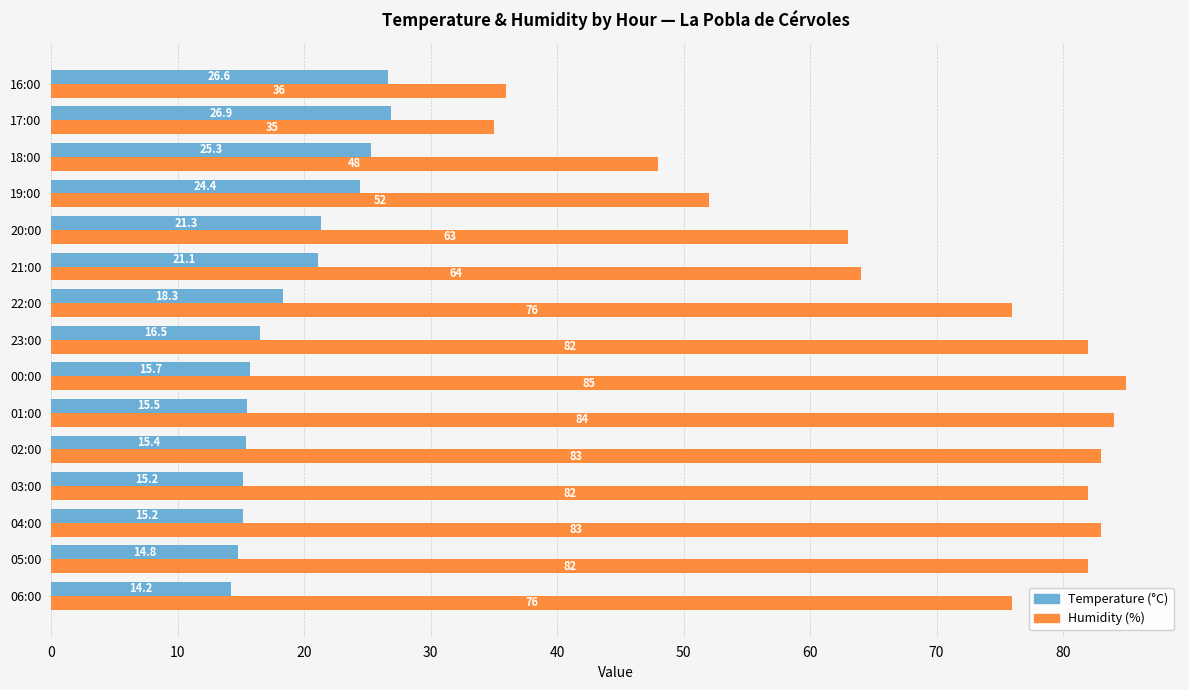

What is the difference between the maximum and minimum values in the Humidity (%) series?

50.0